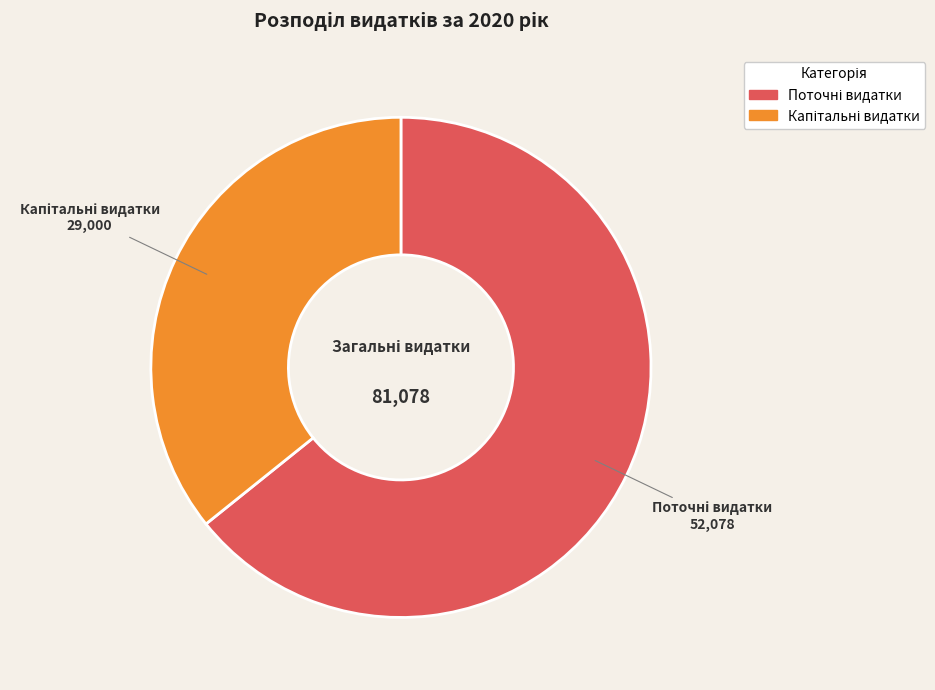

Is there a majority slice in this chart?

Yes